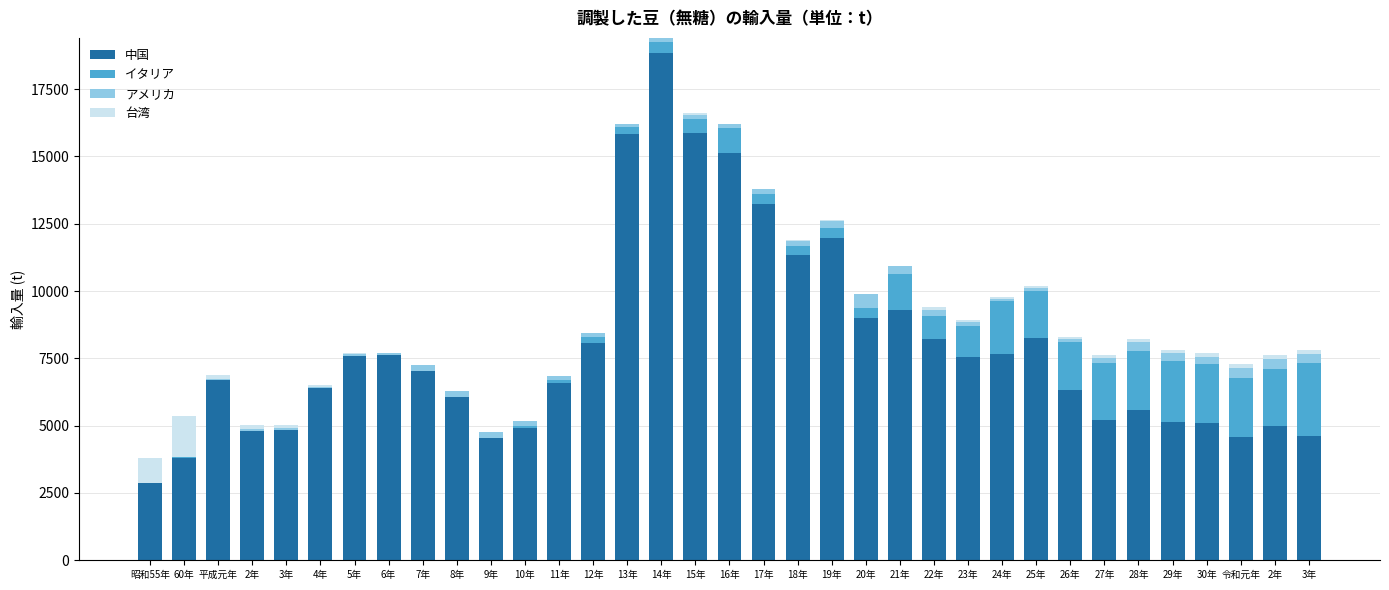

What is the approximate value of イタリア at 28年?

2192